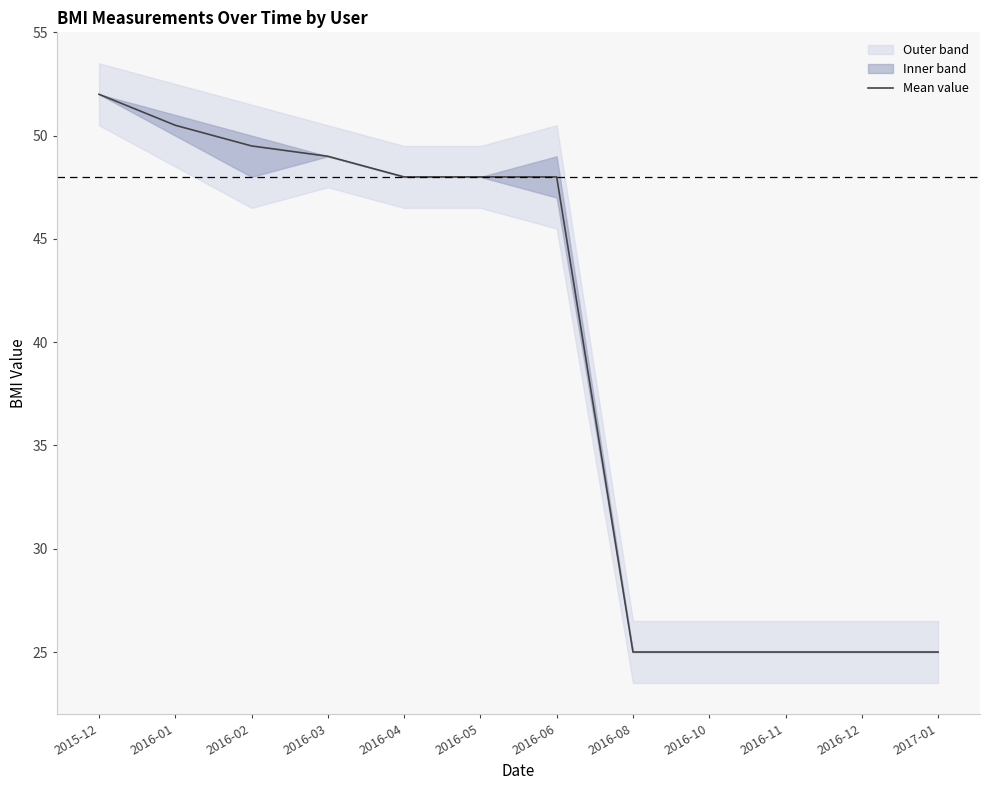

Reading left to right, transcribe all the data shown in this chart.

2015-12=52.0	2016-01=50.5	2016-02=49.5	2016-03=49.0	2016-04=48.0	2016-05=48.0	2016-06=48.0	2016-08=25.0	2016-10=25.0	2016-11=25.0	2016-12=25.0	2017-01=25.0